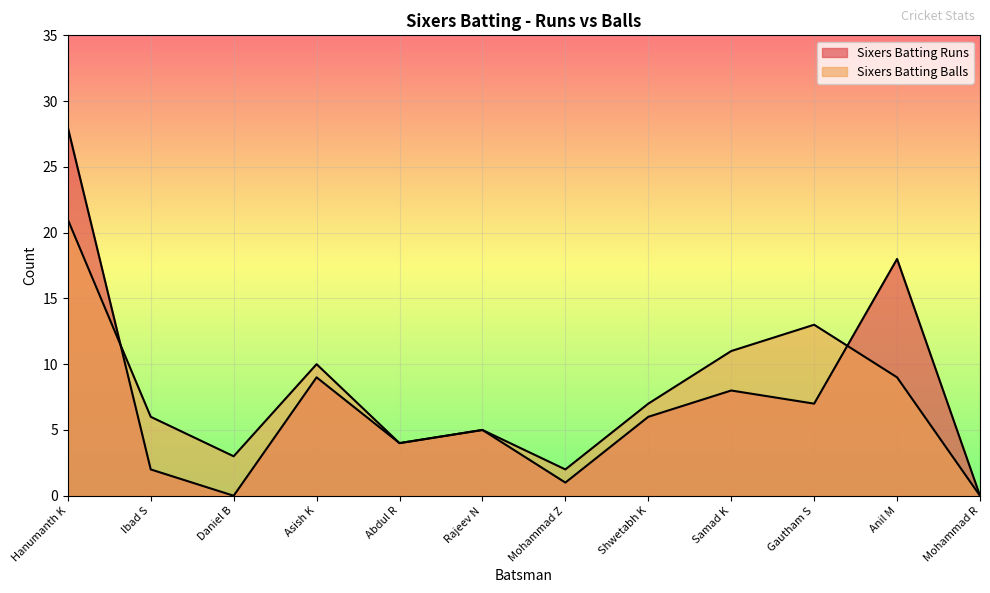

What are all the series names shown in the legend?

Sixers Batting Runs, Sixers Batting Balls